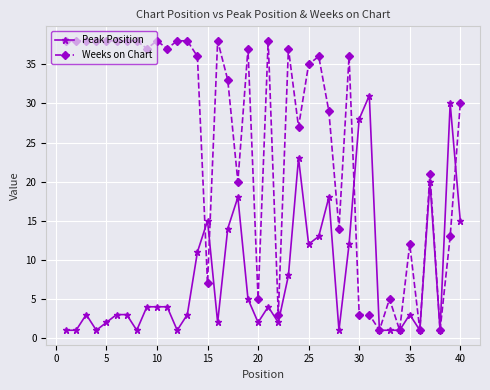

What is the maximum value for Peak Position?

31